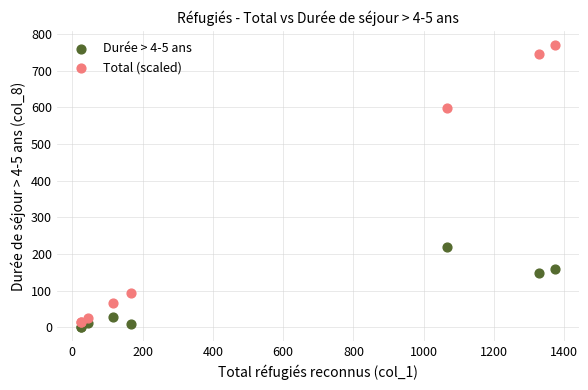

What are all the series names shown in the legend?

Durée > 4-5 ans, Total (scaled)